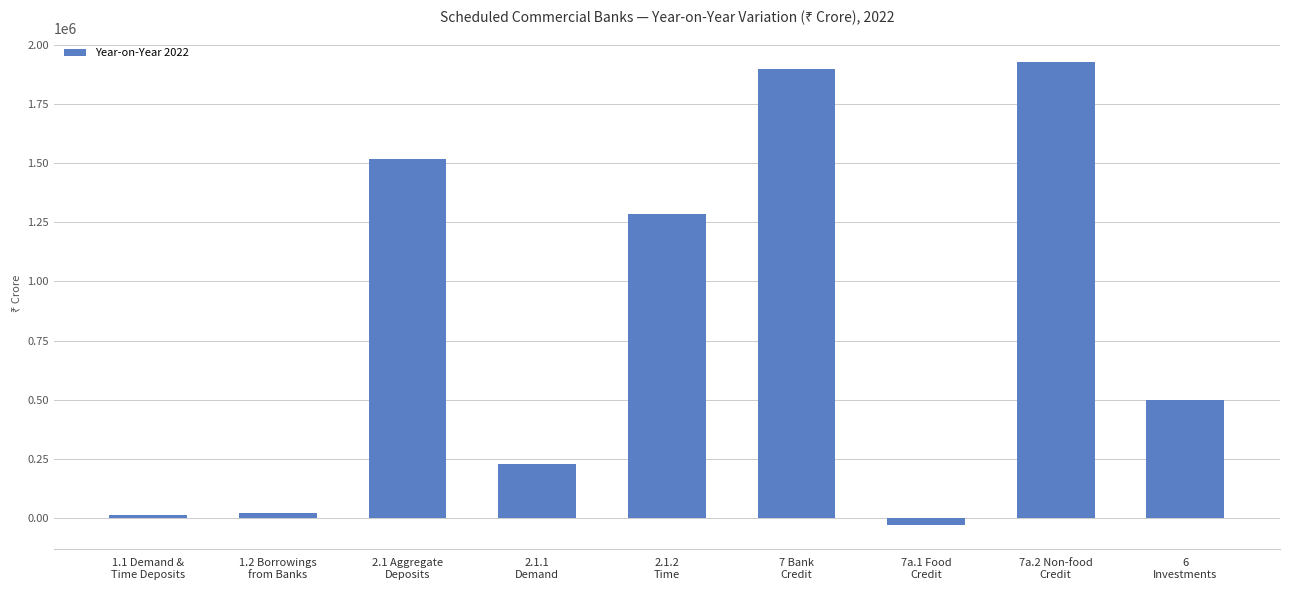

What is the difference between the second highest and second lowest values?

1882873